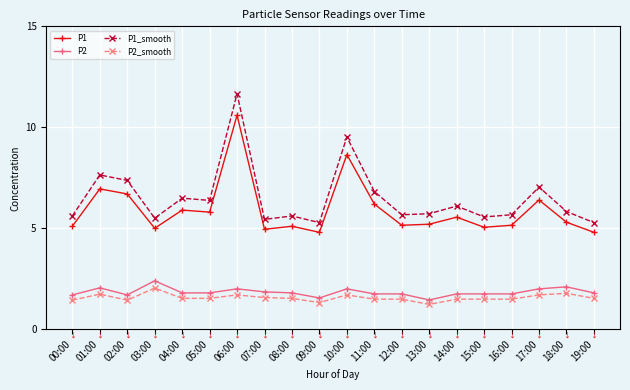

Is it true that P2 equals 1.8 at 19:00?

True